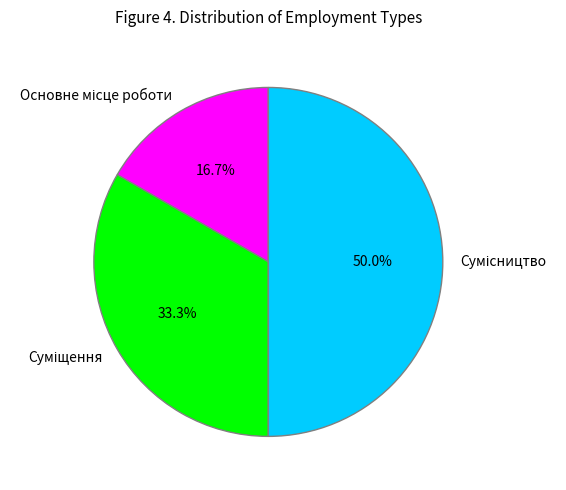

Does Основне місце роботи account for over 50% of the chart?

No